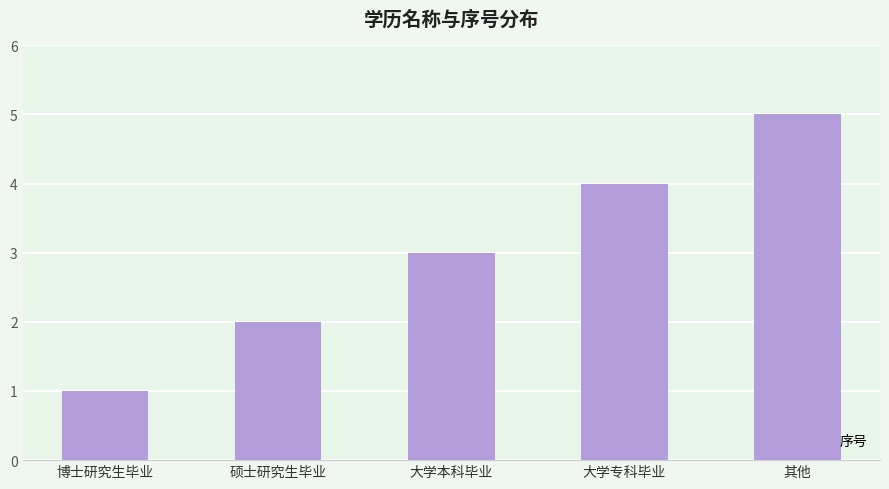

What is the greatest value displayed?

5